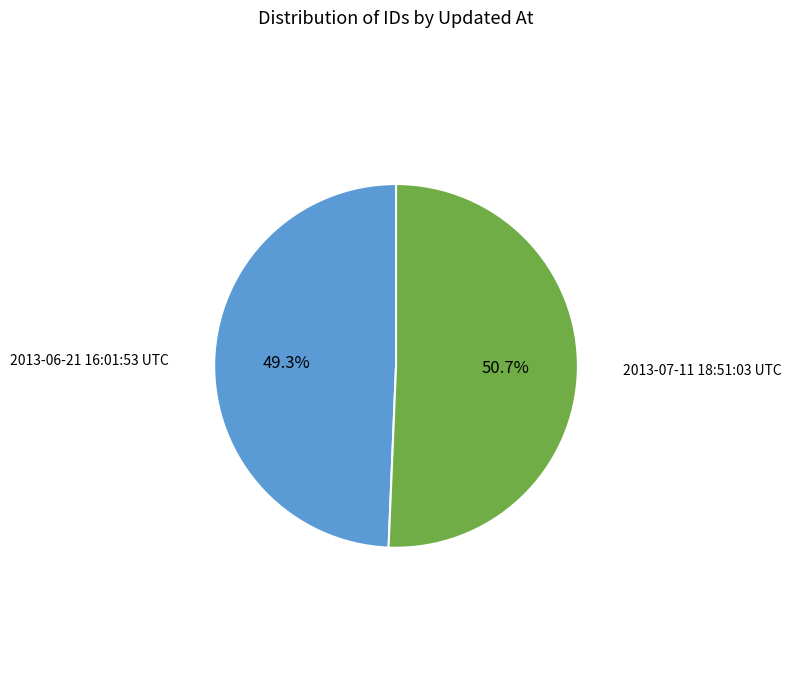

Rank the categories by value from lowest to highest.

2013-06-21 16:01:53 UTC, 2013-07-11 18:51:03 UTC